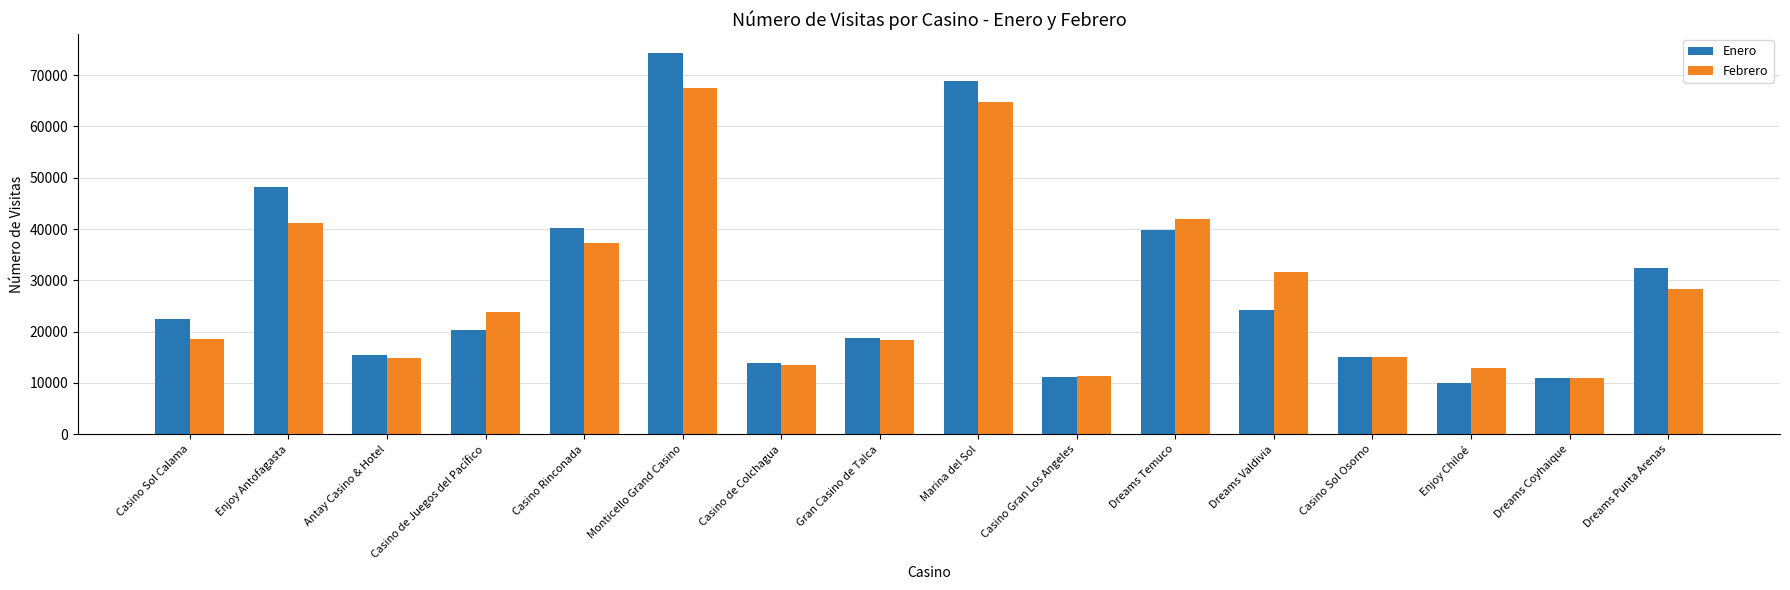

What is the label of the 8th bar from the right?

Marina del Sol